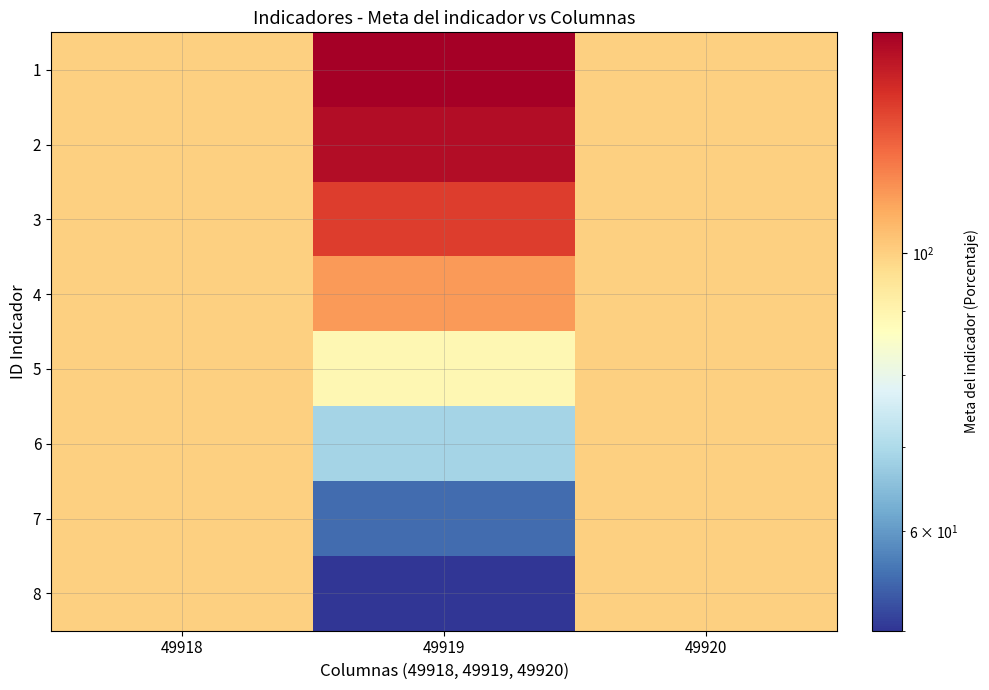

At how many categories does at least one series exceed 114?

1